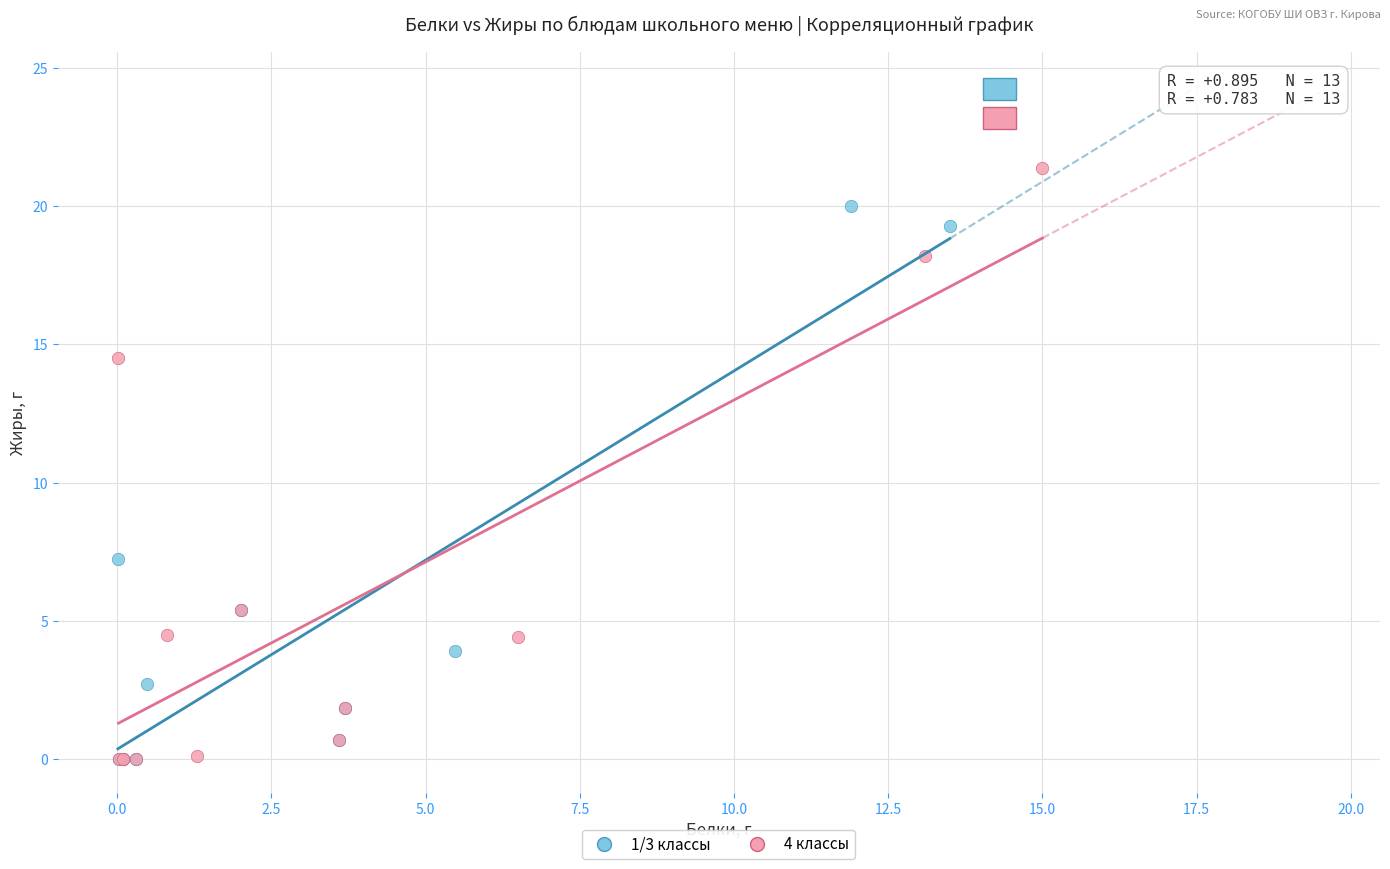

Which series has the widest spread of Y values?

4 классы